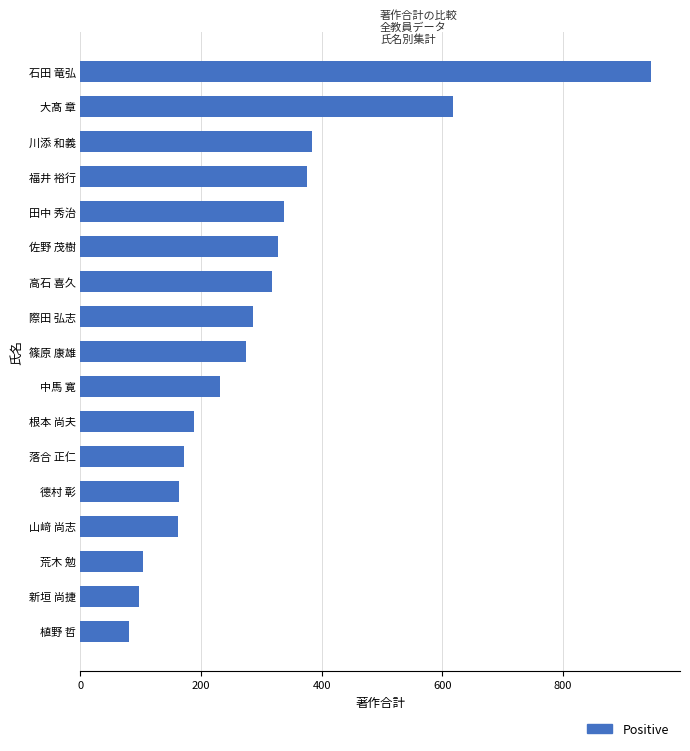

What is the change in value from 中馬 寛 to 高石 喜久?

+86